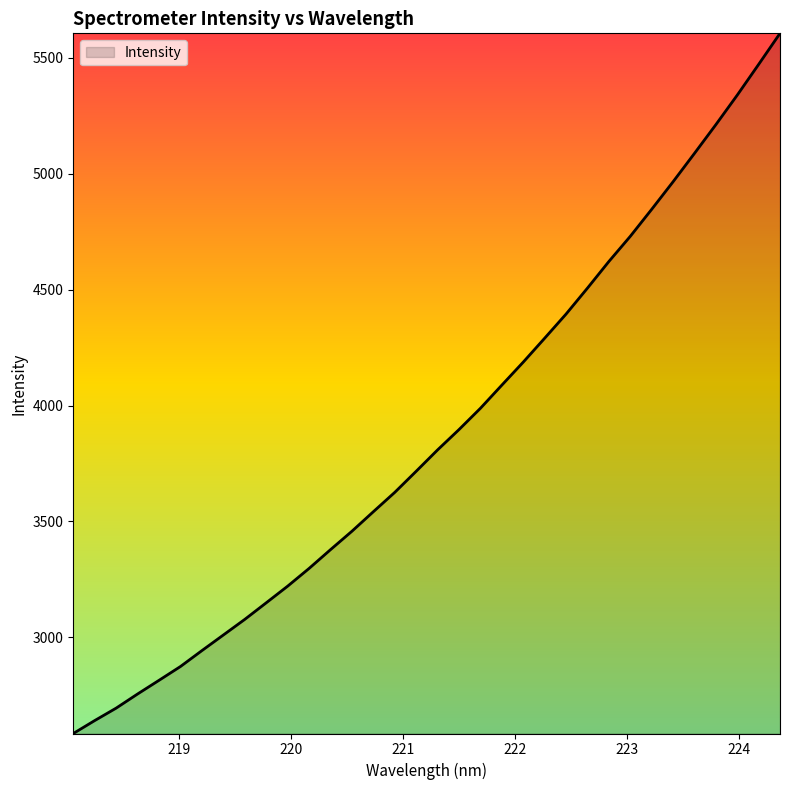

What is the minimum value shown in the chart?

2585.0